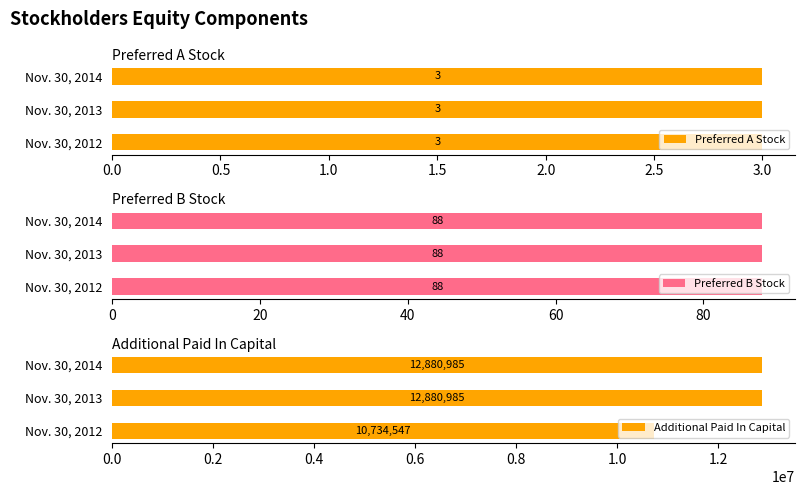

What value does the Additional Paid In Capital series have at Nov. 30, 2013, to the nearest 100?

12881000